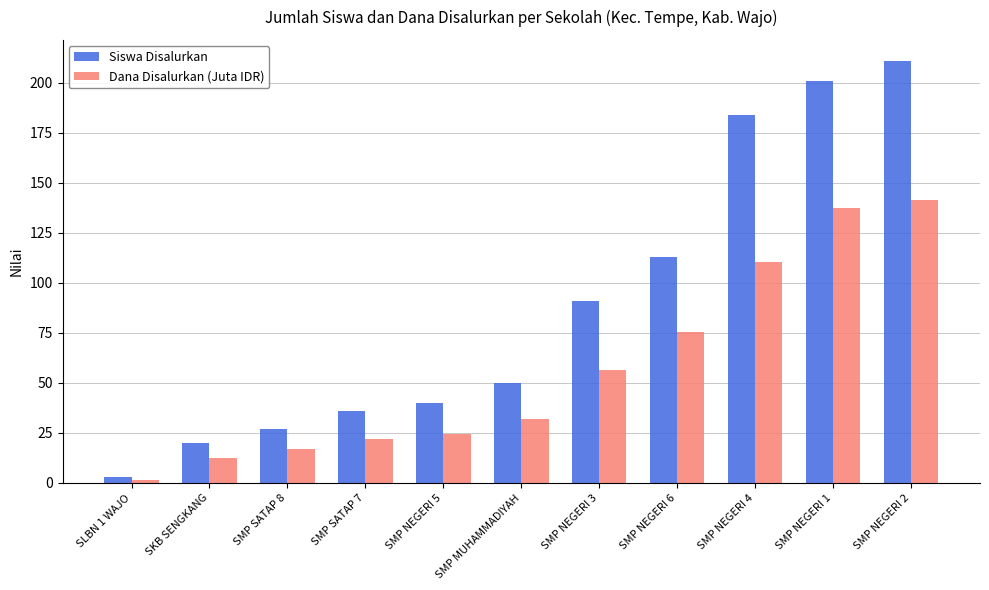

What is the difference between the Dana Disalurkan (Juta IDR) values at SMP SATAP 8 and SKB SENGKANG?

4.5